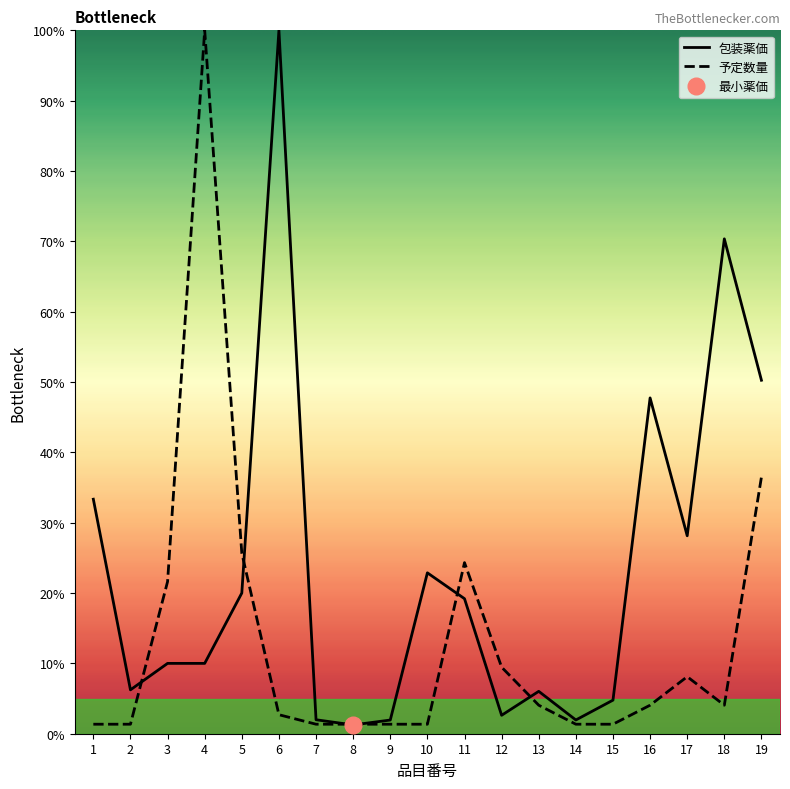

What is the difference between the highest and lowest values at 2?

4.9